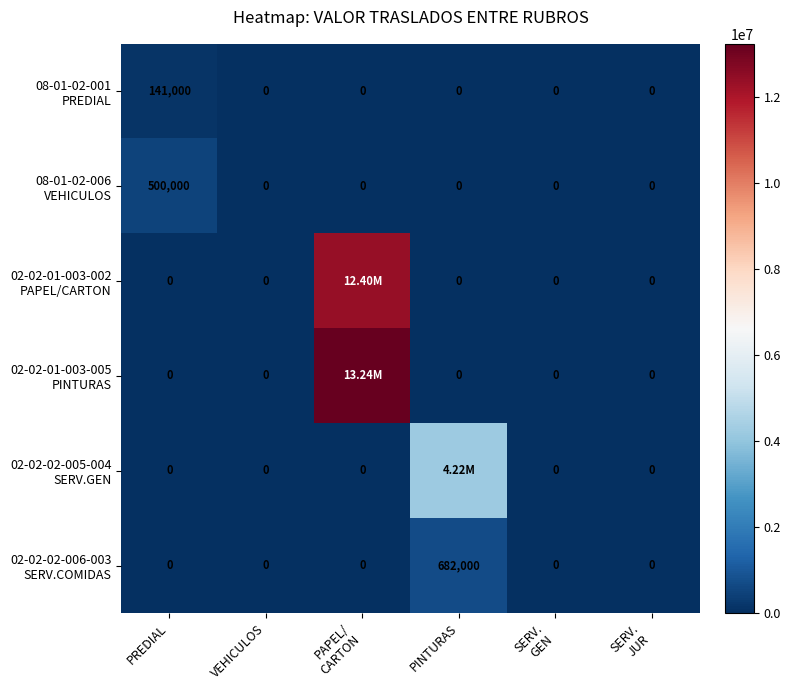

What is the difference between the highest and lowest values at PREDIAL?

500000